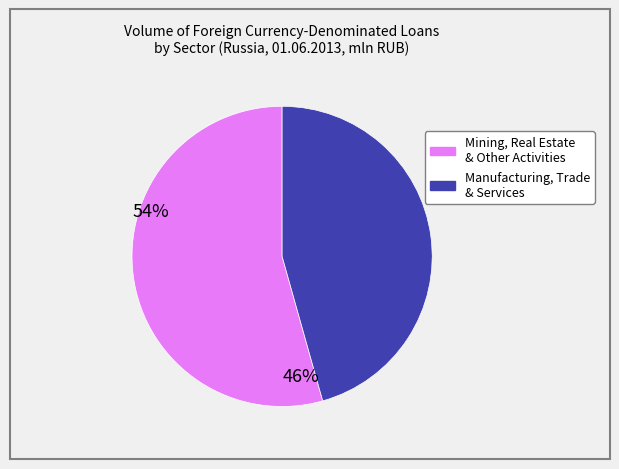

Is there any slice that represents more than half of the pie?

Yes